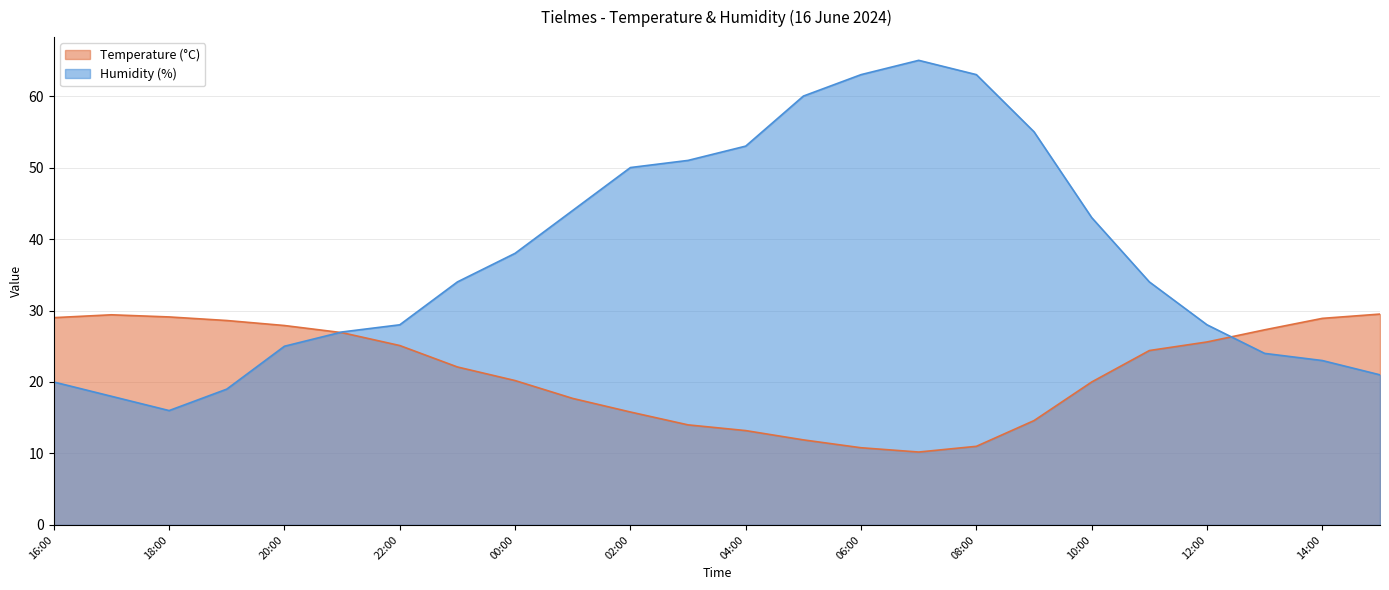

How many lines are shown in the chart?

2